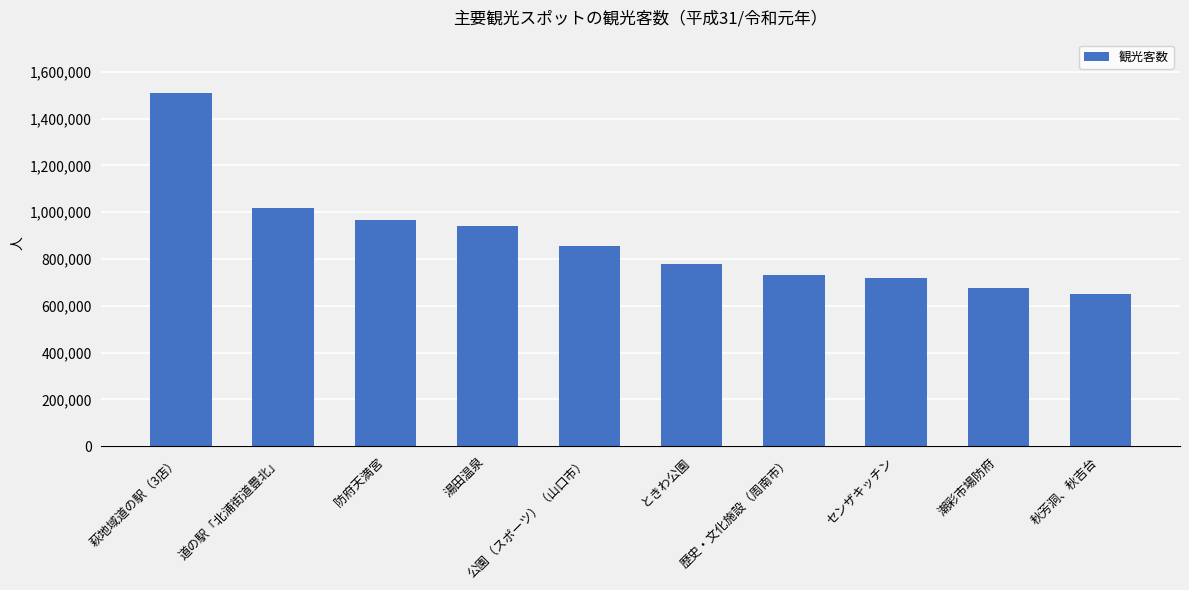

What is the ratio of the value at 湯田温泉 to the value at ときわ公園?

1.2